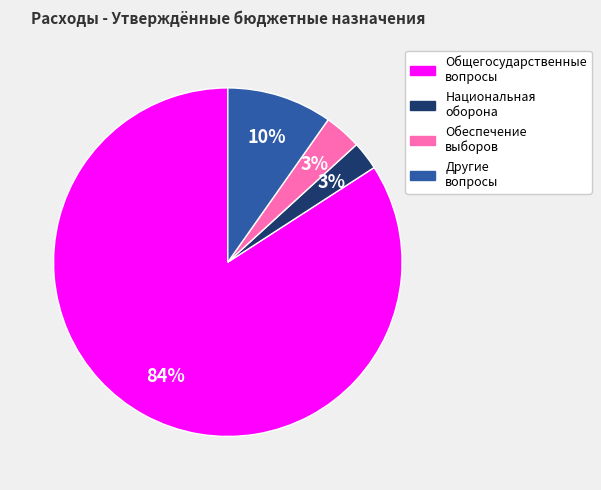

True or false: Обеспечение выборов accounts for 15% of the total.

False